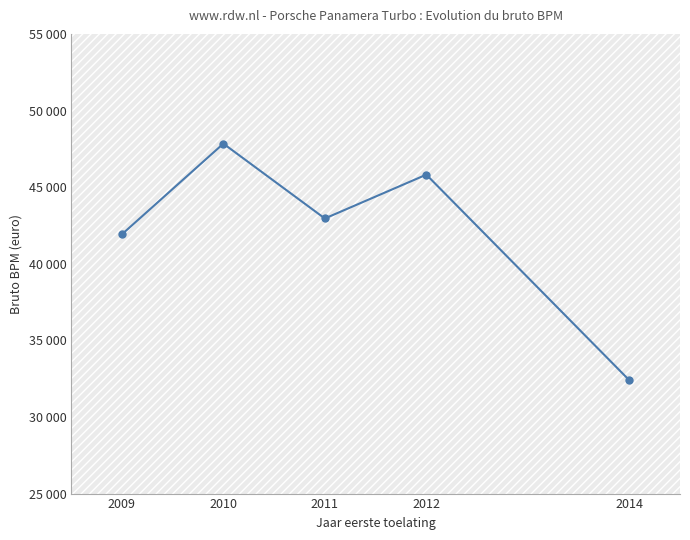

What is the value of the 4th point from the left?

45814